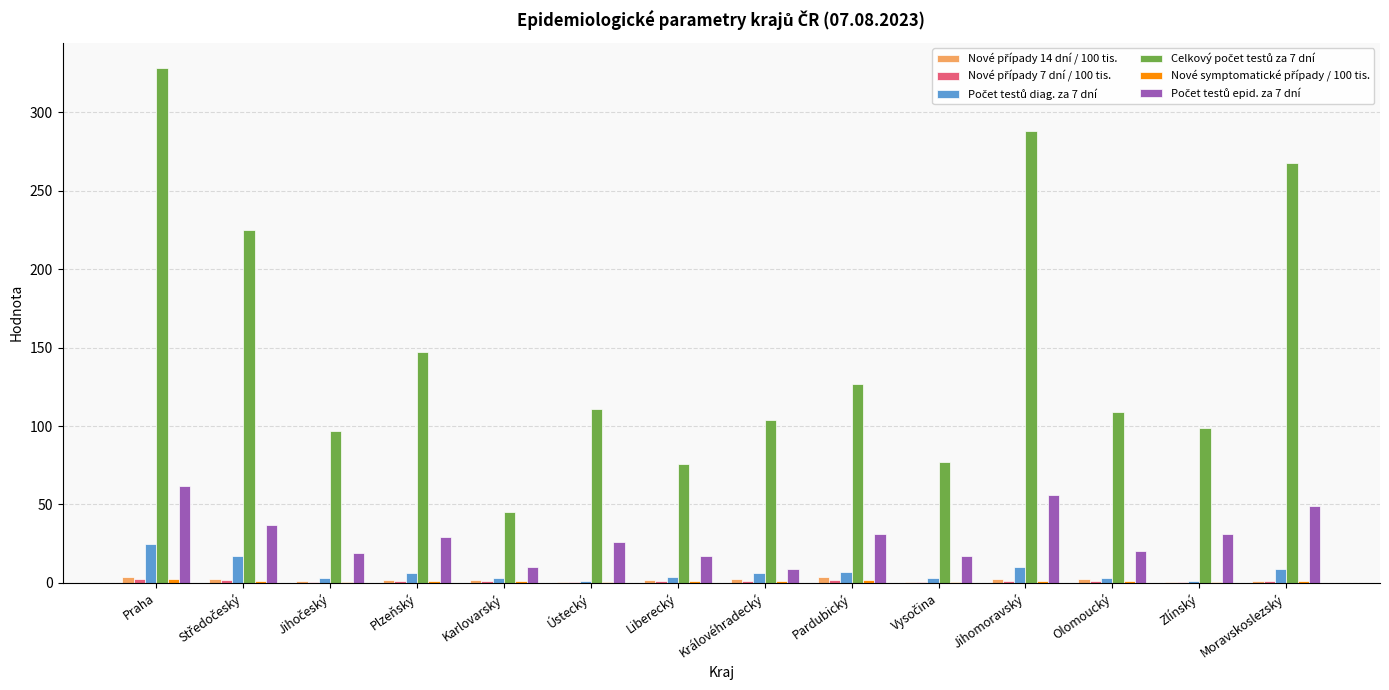

What is the maximum value shown in the chart?

328.0